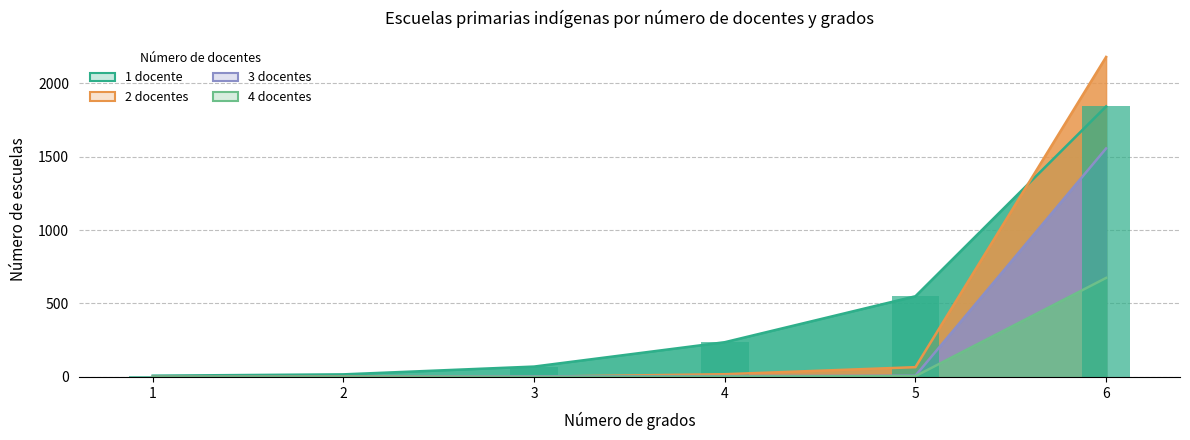

List the series in order of their peak value, lowest first.

4 docentes, 3 docentes, 1 docente, 2 docentes